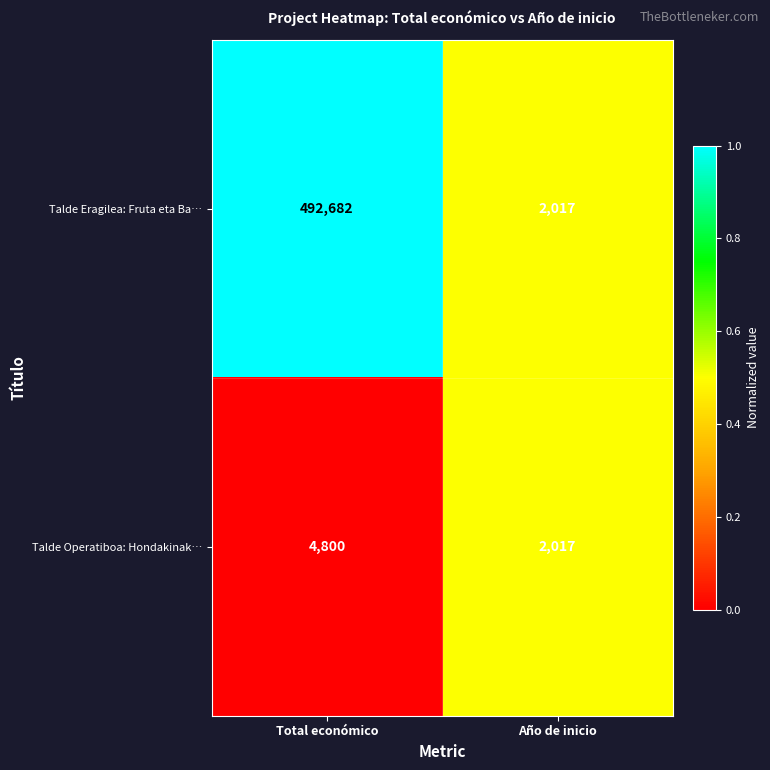

Is it true that Talde Operatiboa: Hondakinak… equals 6627 at Total económico?

False